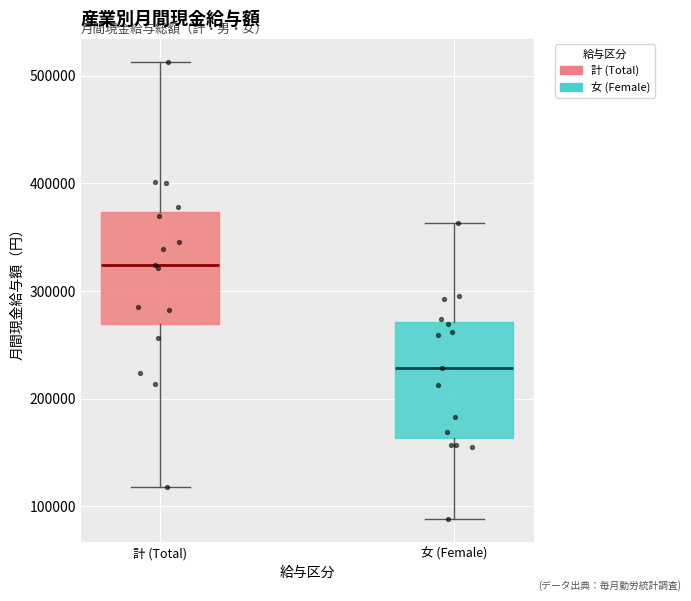

Reading left to right, transcribe this box plot: for each box, give where its median line is, the range the box spans, and where its two whiskers end, as read against the y-axis. The values are not printed on the chart, so give them approximately, as read against the axis.

計 (Total): median 320000, box 270000 to 370000, whiskers 120000 to 510000
女 (Female): median 230000, box 160000 to 270000, whiskers 90000 to 360000